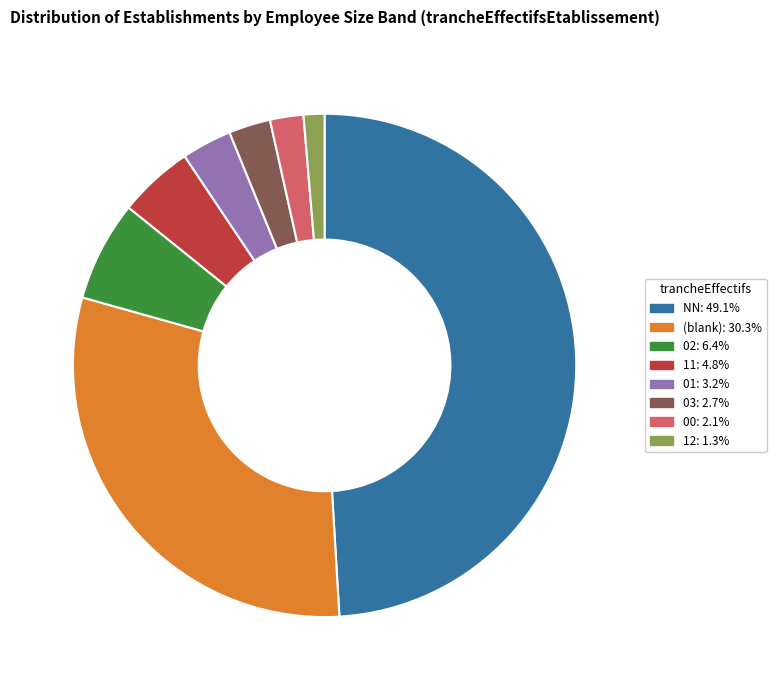

Does any single category account for the majority?

No